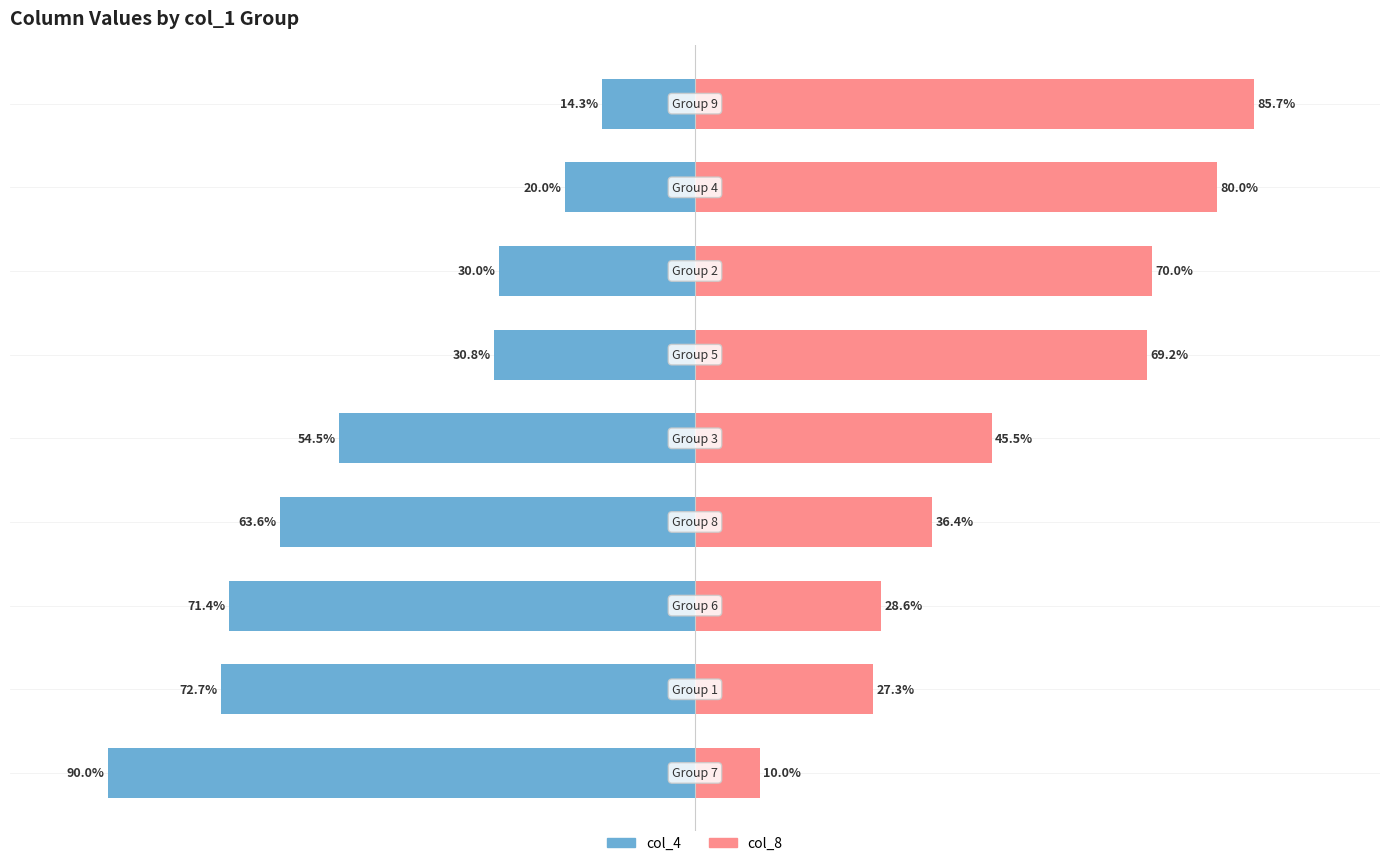

What are all the series names shown in the legend?

col_4 (left), col_8 (right)